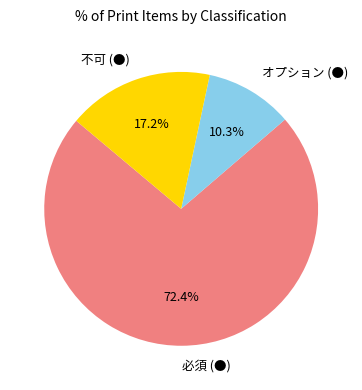

Approximately how many times larger is the value at 必須 (●) compared to オプション (●)?

7.0